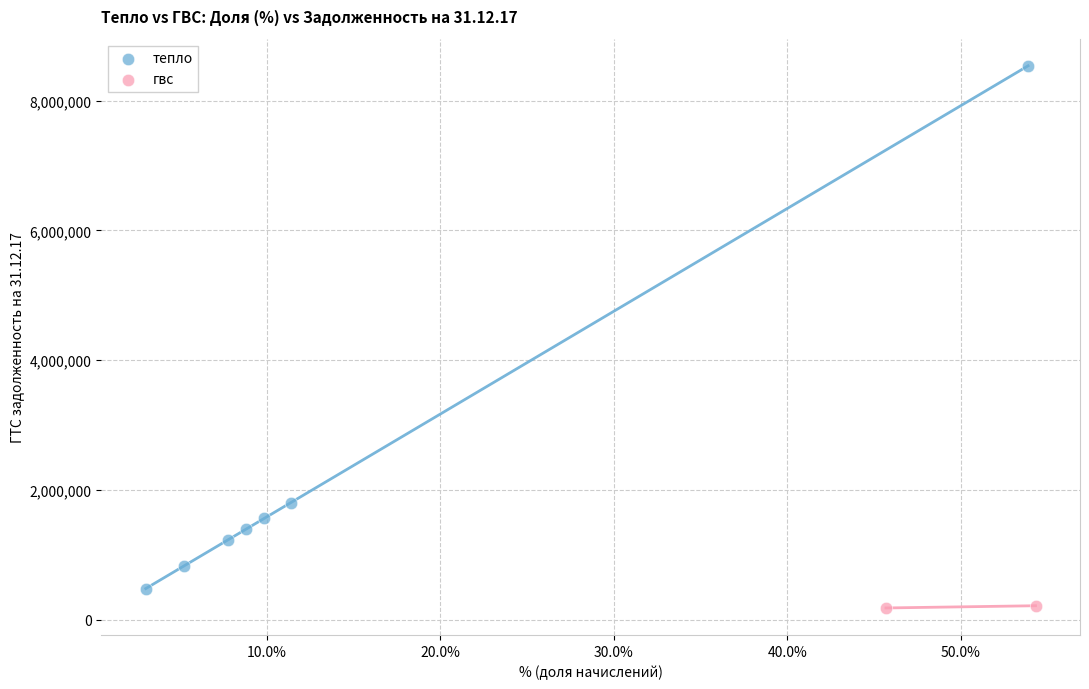

What are all the series names shown in the legend?

тепло, гвс